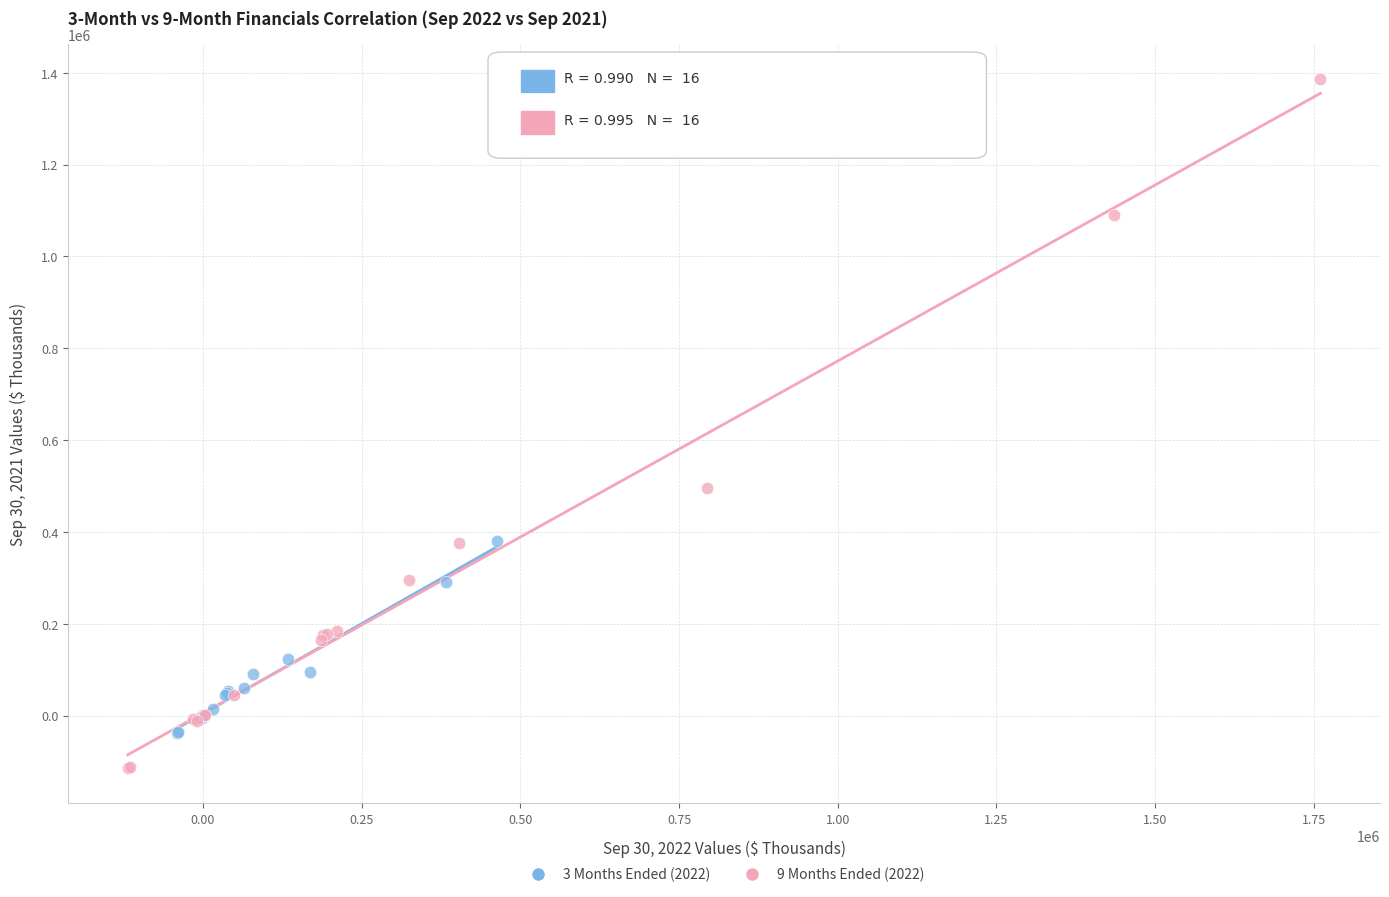

Which series contains the highest Y value?

9 Months Ended (2022)